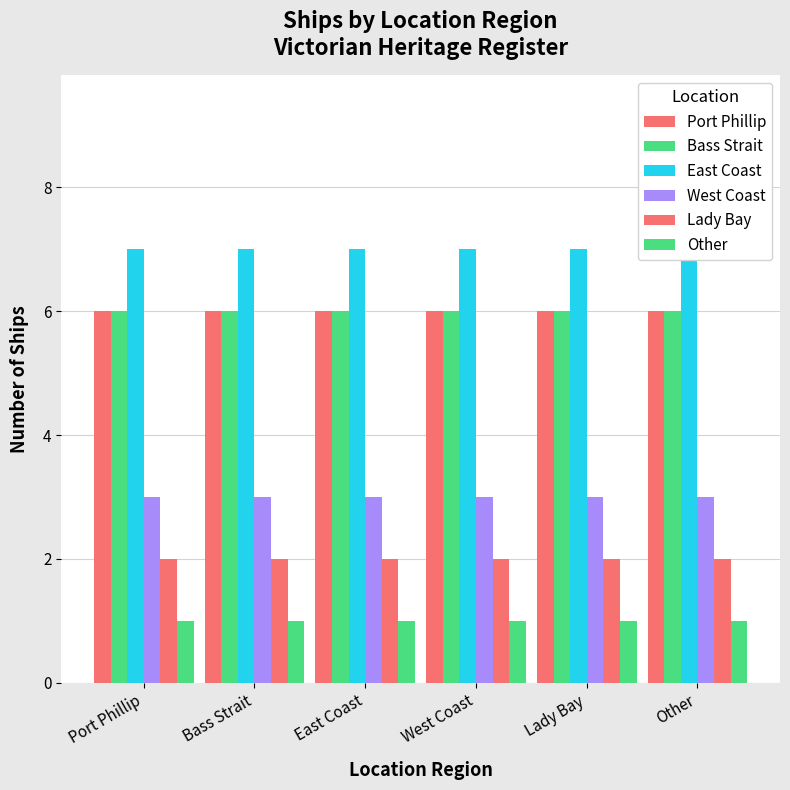

How many bars are there in total?

36